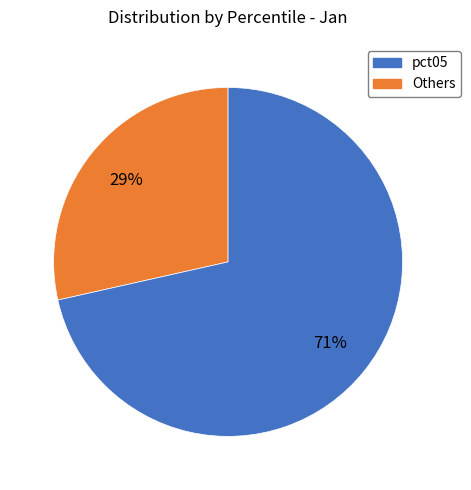

Is there a majority slice in this chart?

Yes